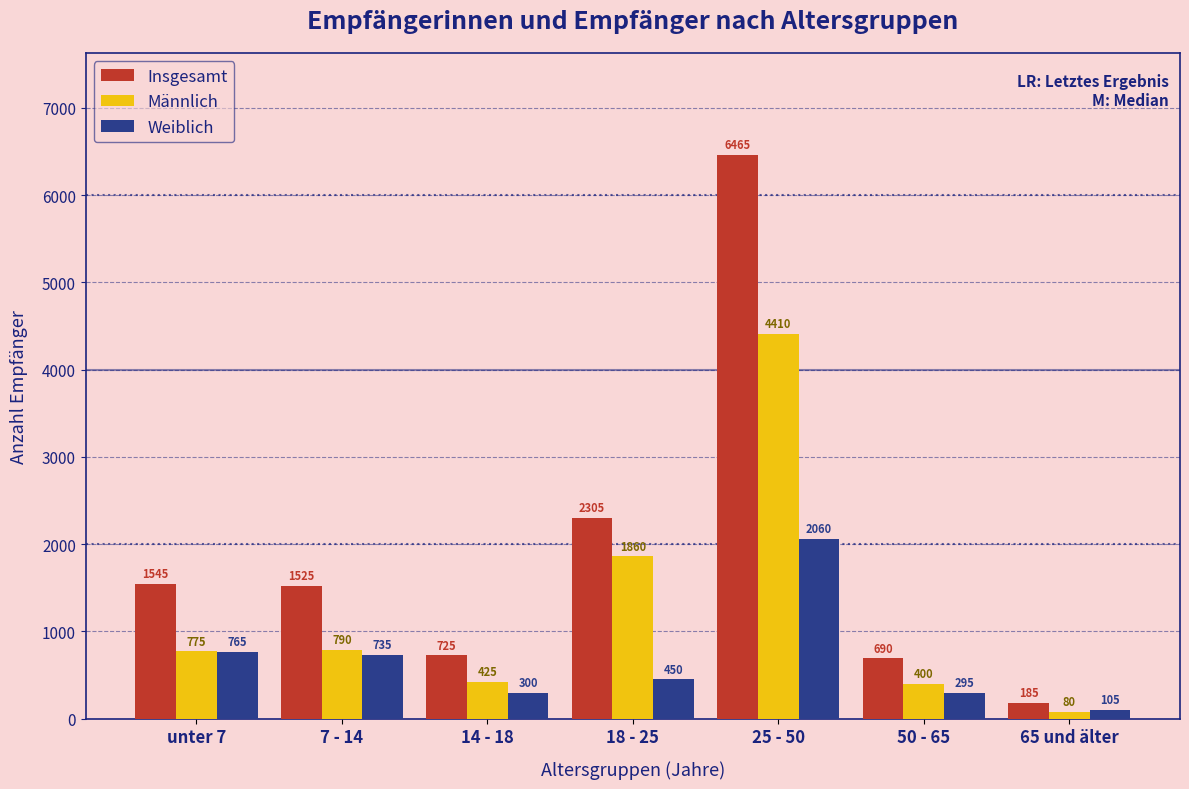

Reading right to left, transcribe all the data shown in this chart.

Insgesamt: 65 und älter=185	50 - 65=690	25 - 50=6465	18 - 25=2305	14 - 18=725	7 - 14=1525	unter 7=1545
Männlich: 65 und älter=80	50 - 65=400	25 - 50=4410	18 - 25=1860	14 - 18=425	7 - 14=790	unter 7=775
Weiblich: 65 und älter=105	50 - 65=295	25 - 50=2060	18 - 25=450	14 - 18=300	7 - 14=735	unter 7=765